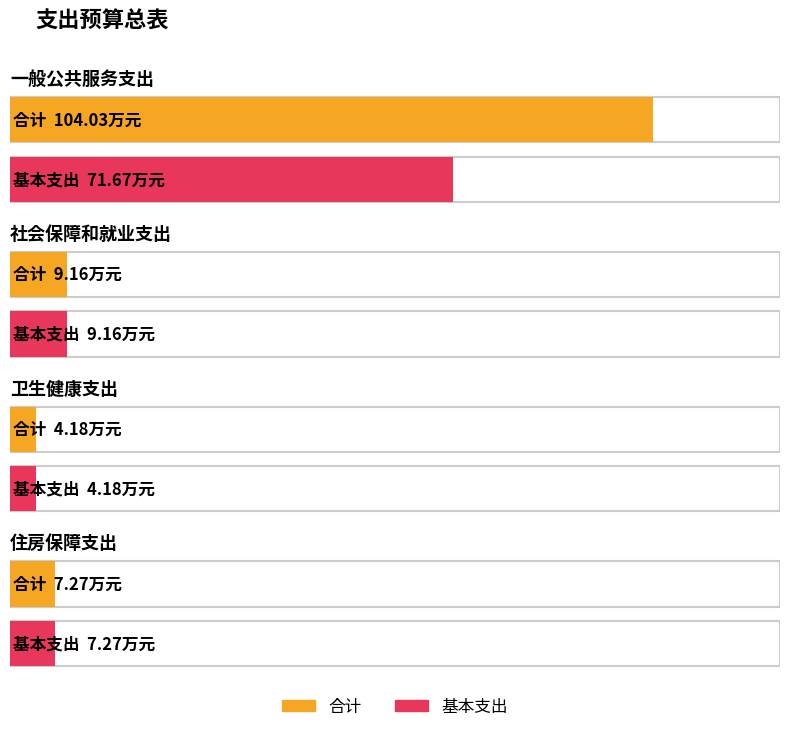

List the series in order of their peak value, highest first.

合计, 基本支出